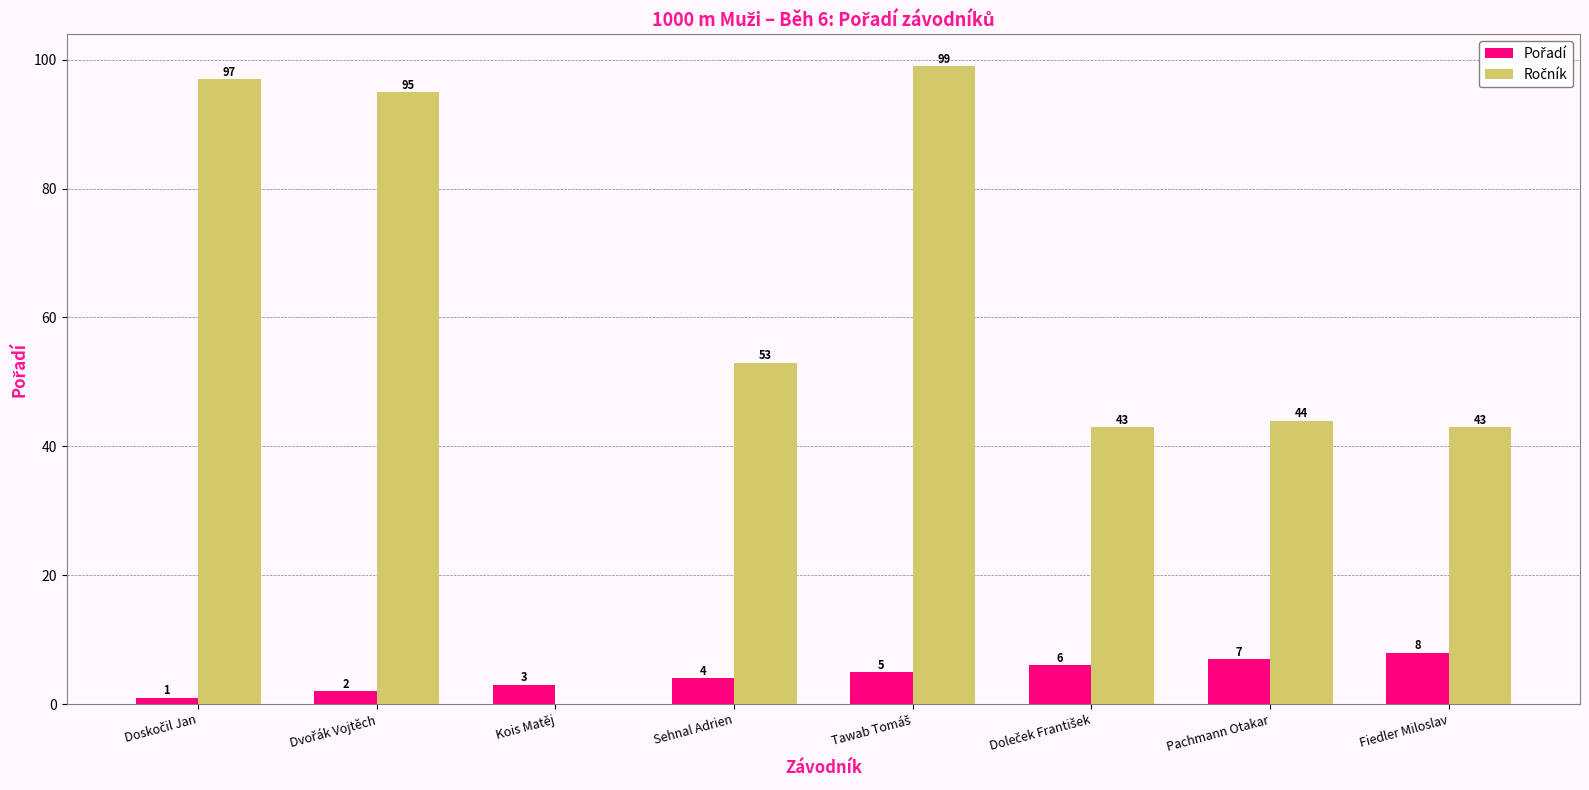

How many distinct data groups are displayed?

2